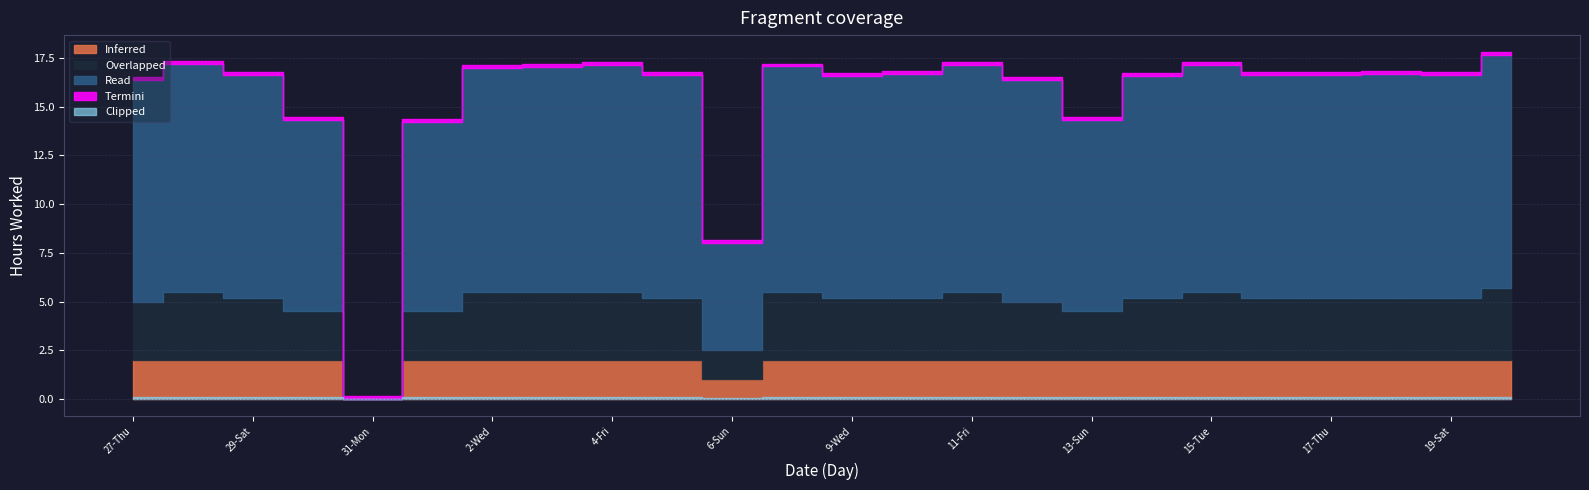

True or false: Overlapped has more than 2 interior local peaks.

True